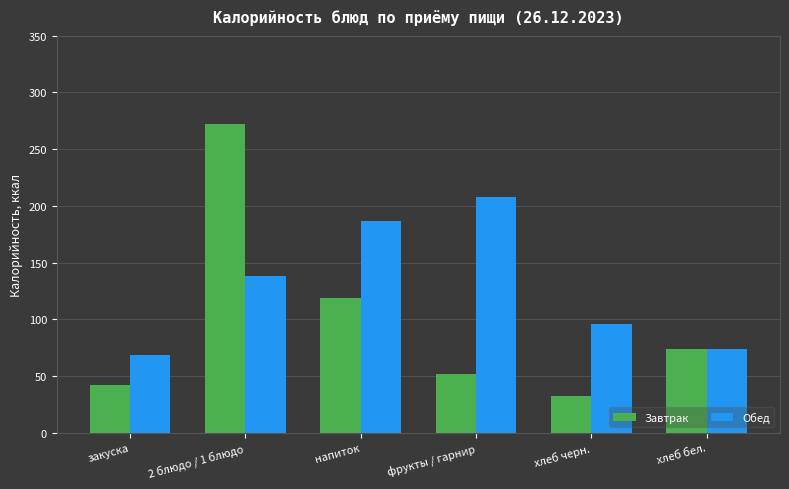

True or false: Обед has a value of 96.0 at хлеб черн..

True